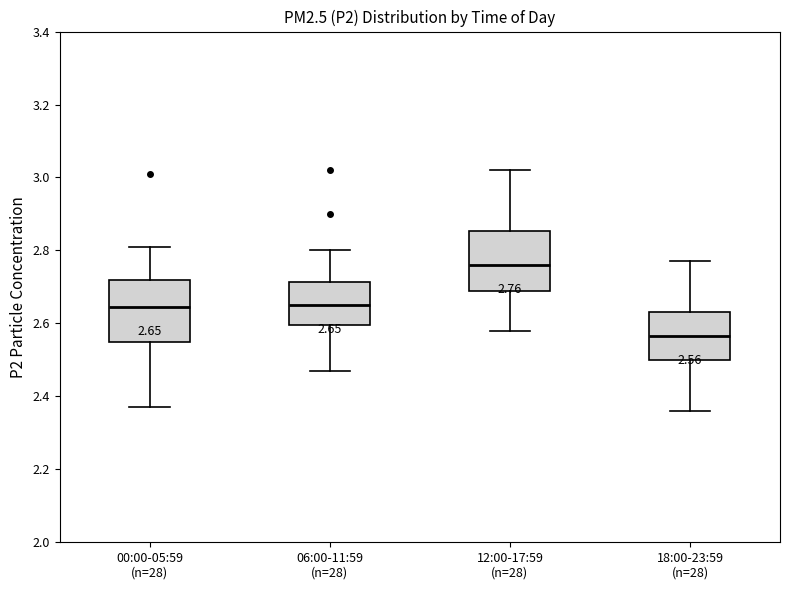

Which box has the lowest median line?

18:00-23:59 (n=28)